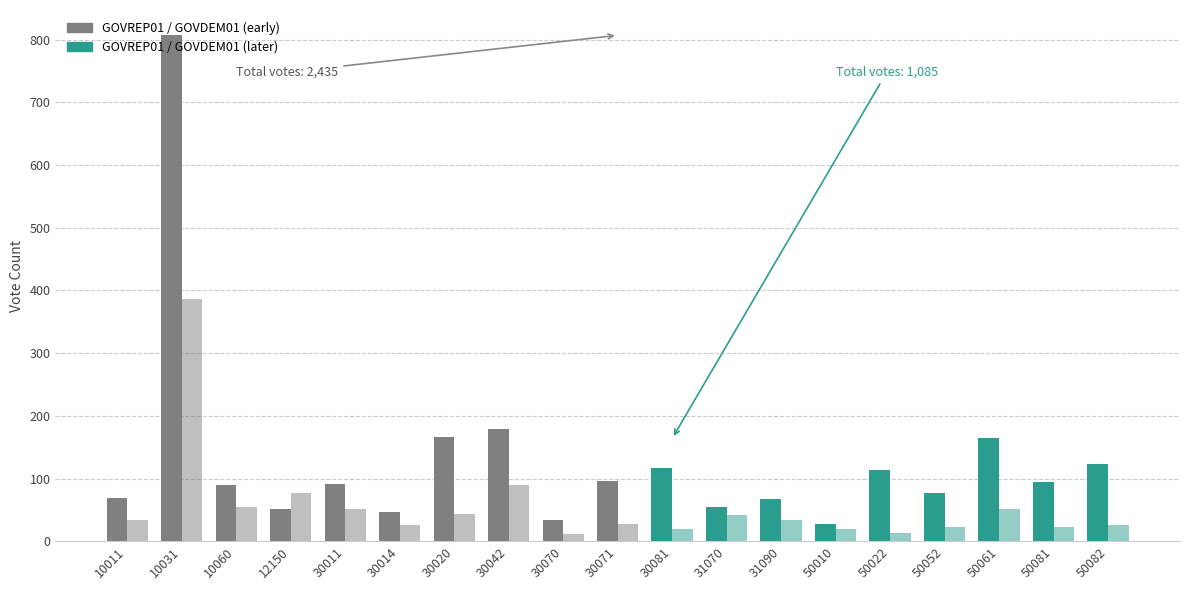

How many values in the GOVREP01 series exceed 92?

9